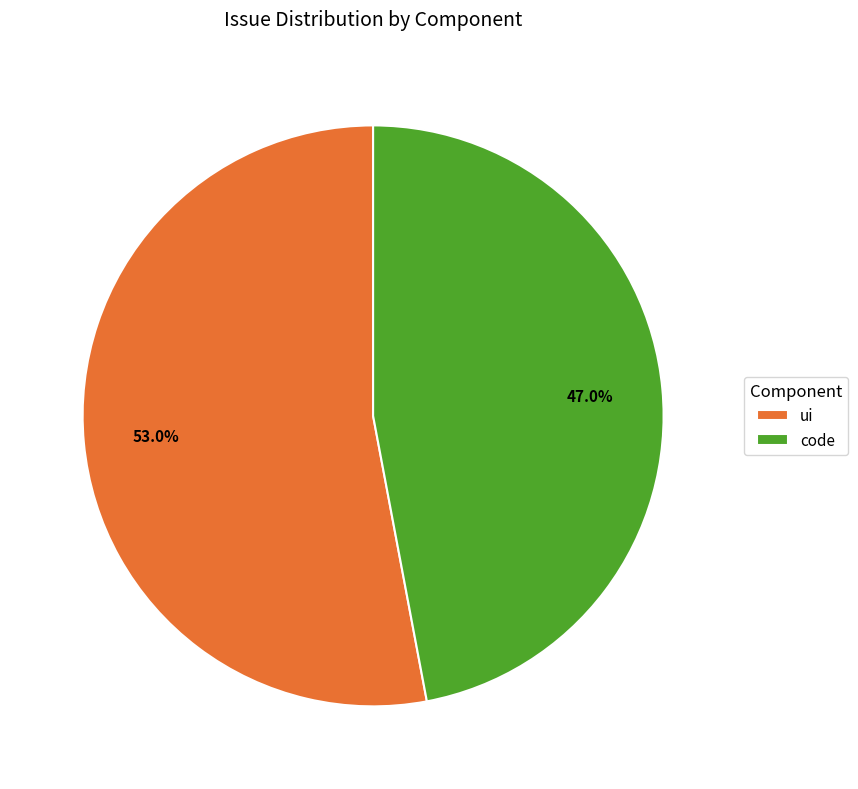

To the nearest percent, what is the difference between the ui and code slice percentages?

6%